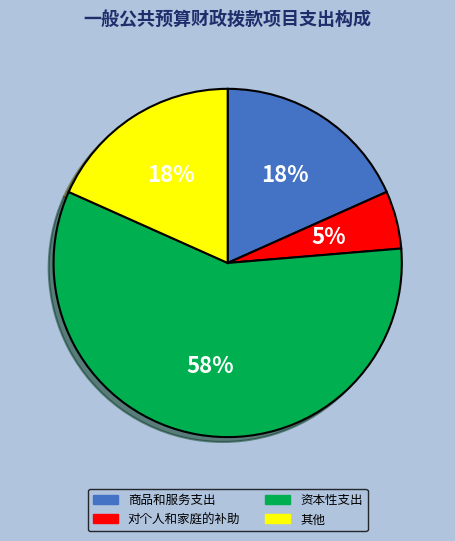

Is 资本性支出 the majority of the pie?

Yes